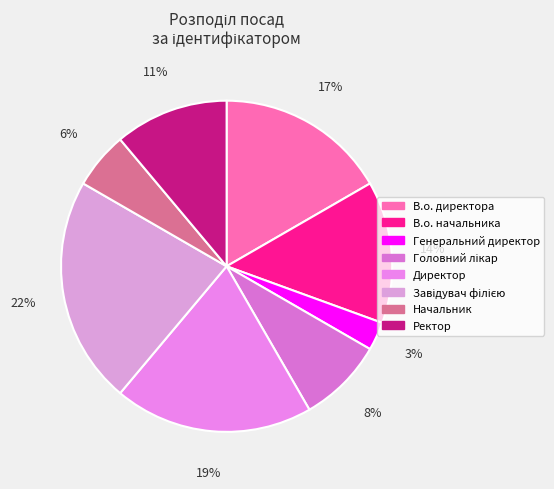

Count the number of slices in the pie.

8